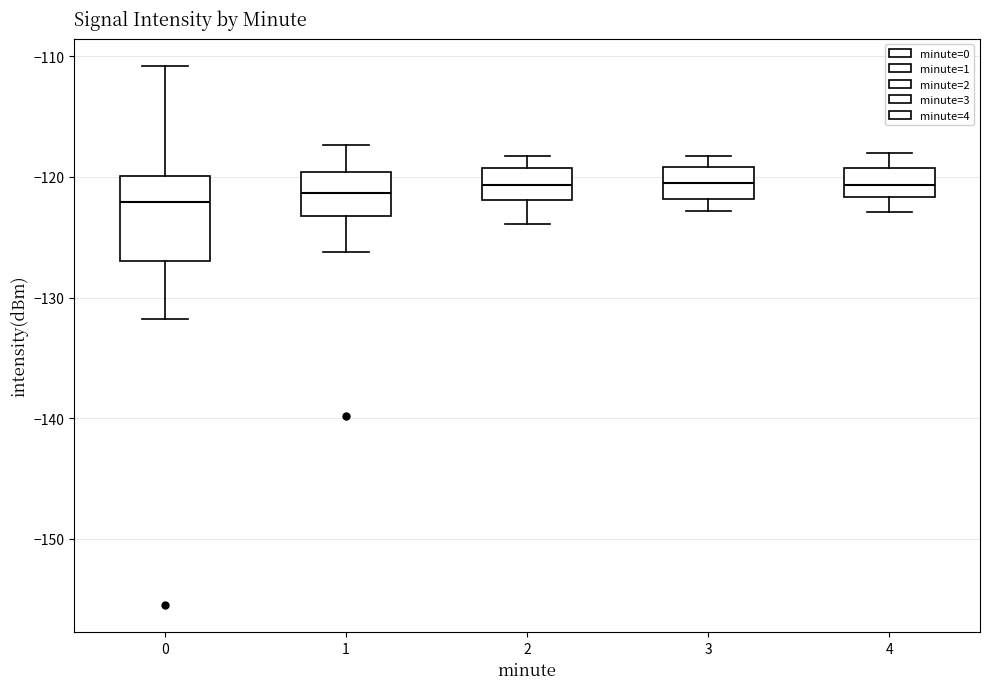

Reading left to right, read every box against the y-axis: the position of its median line, the range the box covers, and the ends of its whiskers. The values are not printed on the chart, so give them approximately, as read against the axis.

0: median -122, box -127 to -120, whiskers -132 to -111
1: median -121, box -123 to -120, whiskers -126 to -117
2: median -121, box -122 to -119, whiskers -124 to -118
3: median -121, box -122 to -119, whiskers -123 to -118
4: median -121, box -122 to -119, whiskers -123 to -118